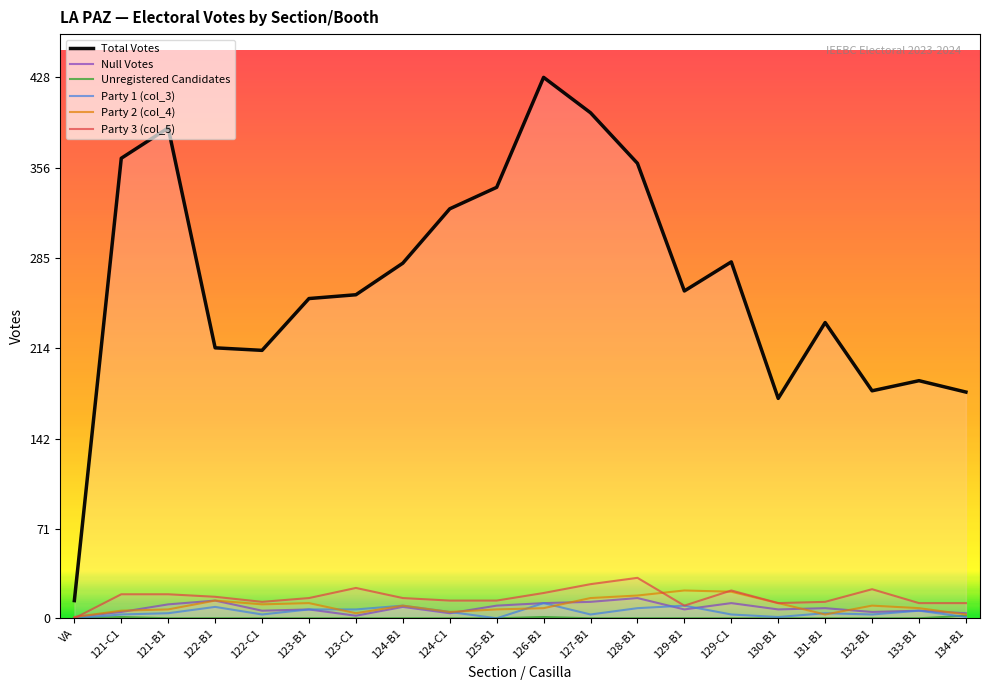

Reading right to left, transcribe all the data shown in this chart.

Total Votes: 179	188	180	234	174	282	259	360	400	428	341	324	281	256	253	212	214	388	364	14
Null Votes: 4	6	5	8	7	12	7	16	13	12	10	4	9	2	7	6	14	11	5	1
Unregistered Candidates: 2	0	0	0	0	0	0	0	0	1	0	0	0	0	0	0	0	0	1	0
Party 1 (col_3): 1	6	3	4	1	3	10	8	3	12	0	5	10	7	7	3	9	4	3	0
Party 2 (col_4): 3	8	10	3	12	21	22	18	16	8	7	5	10	4	12	11	14	7	6	1
Party 3 (col_5): 12	12	23	13	12	22	10	32	27	20	14	14	16	24	16	13	17	19	19	0